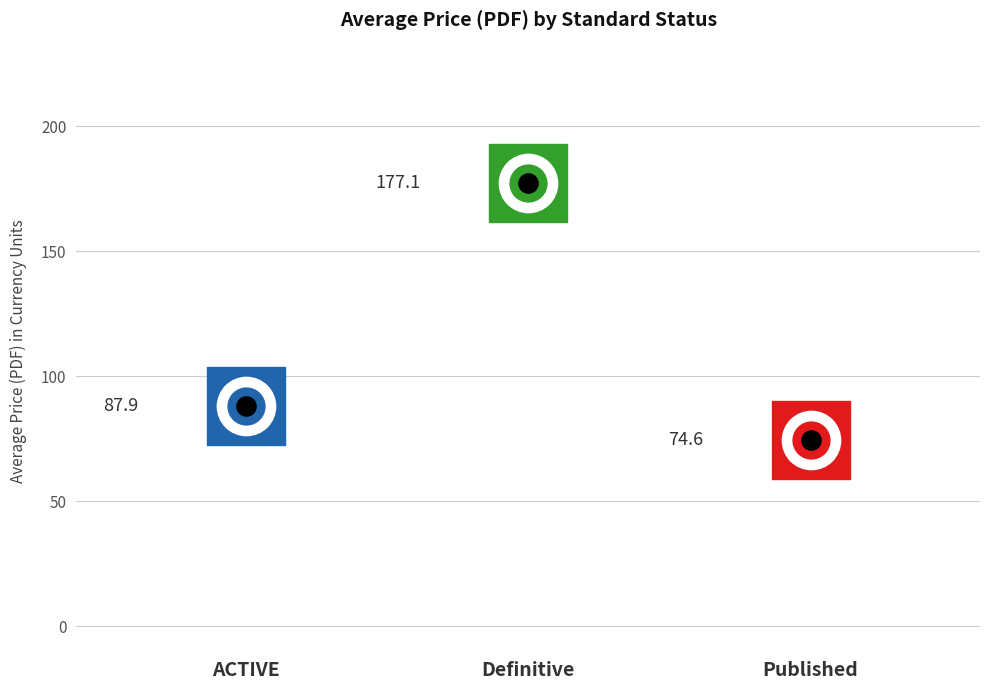

Which series has the widest spread of Y values?

Price (PDF)